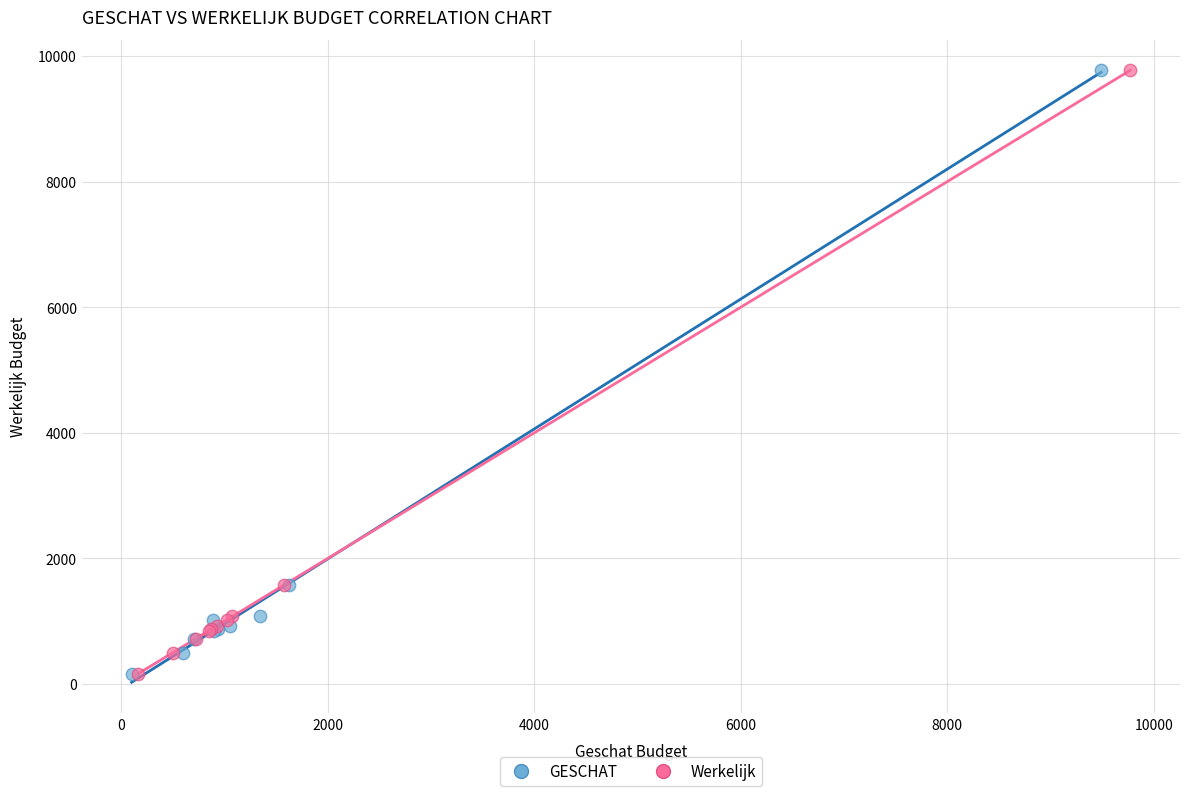

What are all the series names shown in the legend?

GESCHAT, Werkelijk